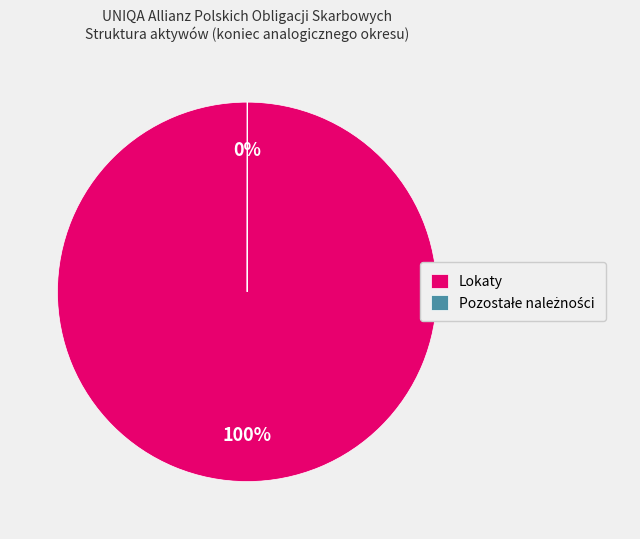

The Lokaty slice represents 100% of the pie. True or false?

True